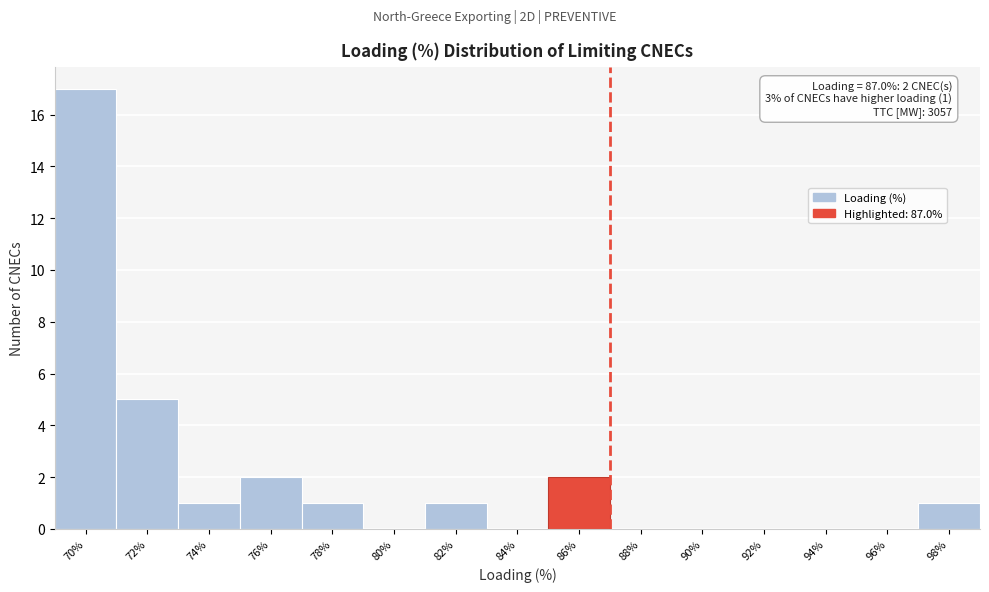

Reading left to right, list all the values displayed in this chart.

70%=17	72%=5	74%=1	76%=2	78%=1	80%=0	82%=1	84%=0	86%=2	88%=0	90%=0	92%=0	94%=0	96%=0	98%=1